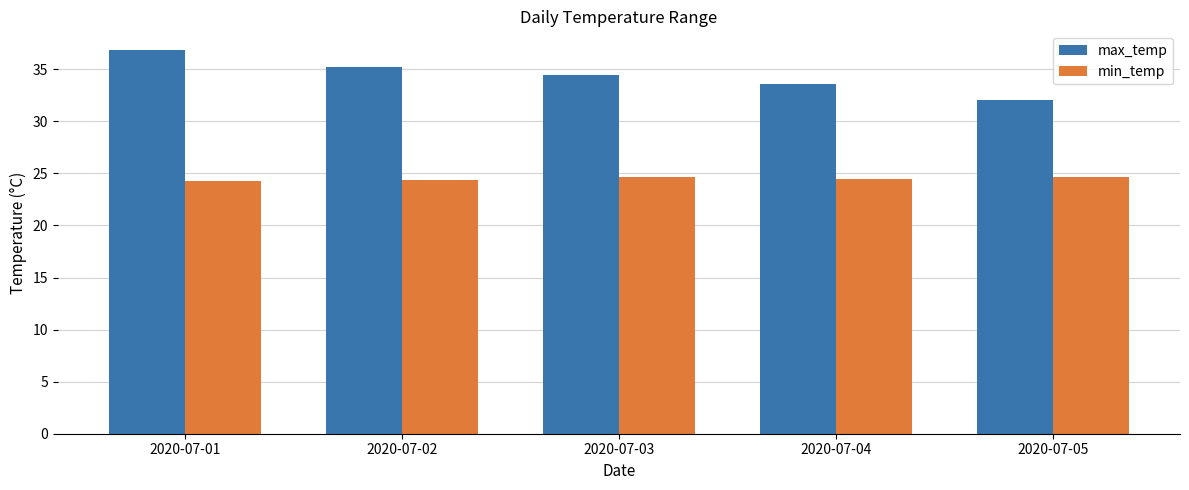

What is the approximate value of max_temp at 2020-07-01?

36.8